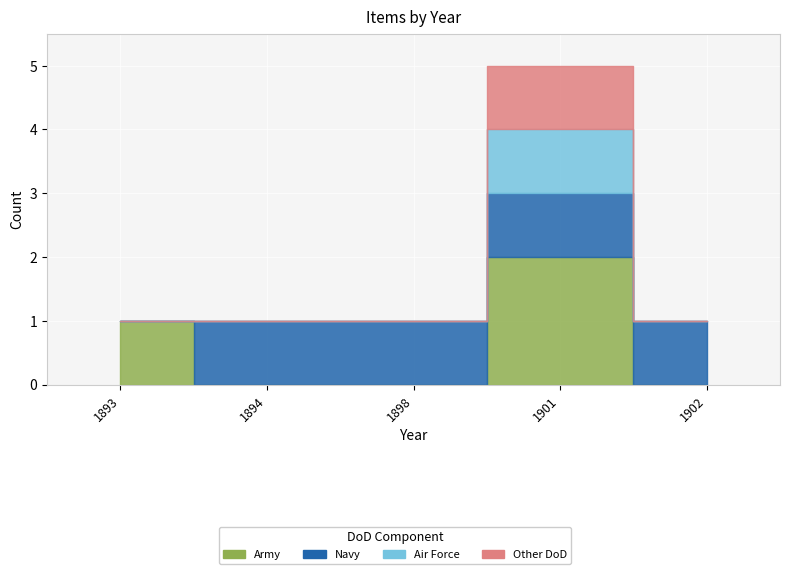

What is the sum of all Other DoD values?

1